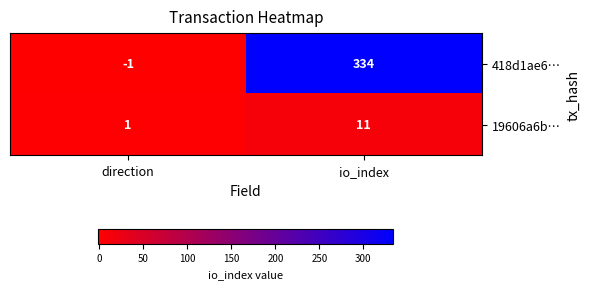

Is it true that 418d1ae6… equals 334 at io_index?

True